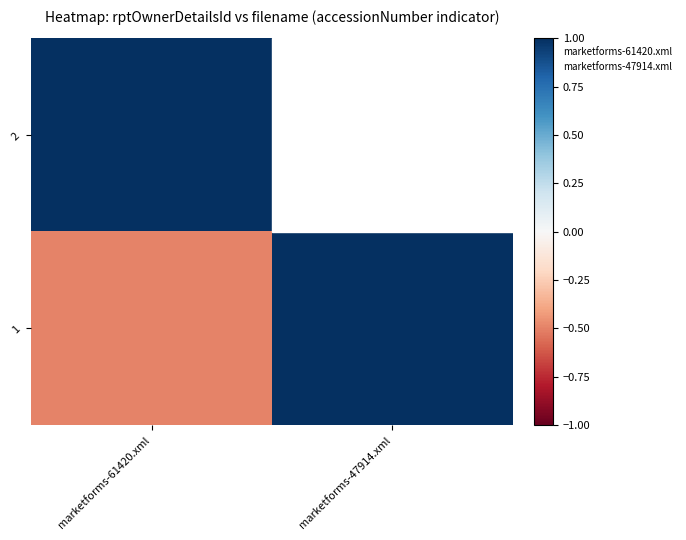

At which category is the sum across all series the highest?

marketforms-61420.xml